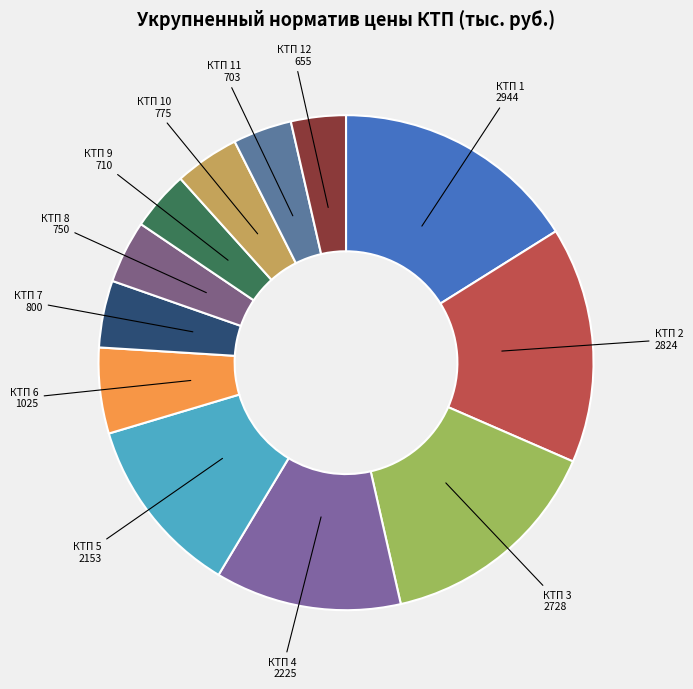

What is the ratio of the value at КТП 12 655 to the value at КТП 10 775?

0.8